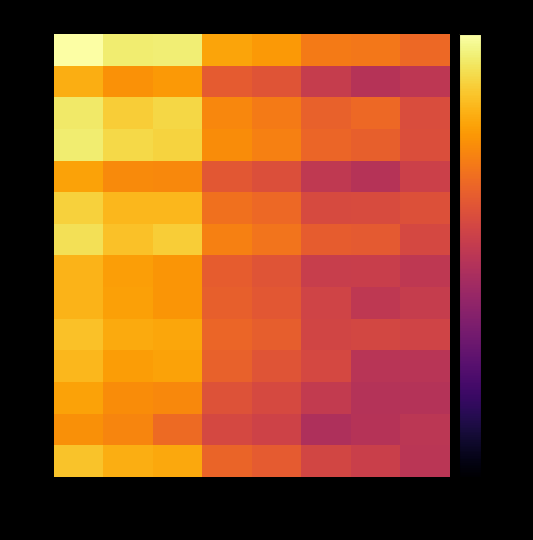

Reading left to right, transcribe all the data shown in this chart.

千葉市: 総数=0.0	男(生徒)=-3.1	女(生徒)=-3.0	本務教員総数=-12.0	本務教員男=-13.5	本務教員女=-17.4	兼務教員数=-18.0	本務職員数=-20.1
銚子市: 総数=-11.0	男(生徒)=-14.5	女(生徒)=-13.5	本務教員総数=-22.1	本務教員男=-23.4	本務教員女=-28.1	兼務教員数=-30.8	本務職員数=-29.6
市川市: 総数=-3.6	男(生徒)=-7.3	女(生徒)=-6.1	本務教員総数=-15.9	本務教員男=-17.4	本務教員女=-21.3	兼務教員数=-20.1	本務職員数=-24.7
船橋市: 総数=-3.1	男(生徒)=-5.7	女(生徒)=-6.5	本務教員総数=-15.2	本務教員男=-16.8	本務教員女=-20.5	兼務教員数=-21.5	本務職員数=-24.4
館山市: 総数=-12.4	男(生徒)=-15.3	女(生徒)=-15.6	本務教員総数=-22.9	本務教員男=-24.1	本務教員女=-29.1	兼務教員数=-30.8	本務職員数=-27.4
木更津市: 総数=-6.7	男(生徒)=-9.8	女(生徒)=-9.7	本務教員総数=-18.8	本務教員男=-20.0	本務教員女=-25.2	兼務教員数=-25.0	本務職員数=-24.0
松戸市: 総数=-4.8	男(生徒)=-8.5	女(生徒)=-7.3	本務教員総数=-16.8	本務教員男=-18.3	本務教員女=-22.0	兼務教員数=-22.4	本務職員数=-25.6
野田市: 総数=-10.3	男(生徒)=-12.8	女(生徒)=-13.9	本務教員総数=-22.0	本務教員男=-23.3	本務教員女=-27.9	兼務教員数=-27.8	本務職員数=-29.5
茂原市: 総数=-10.1	男(生徒)=-12.5	女(生徒)=-13.9	本務教員総数=-21.4	本務教員男=-22.9	本務教員女=-26.6	兼務教員数=-29.4	本務職員数=-28.2
成田市: 総数=-8.7	男(生徒)=-11.4	女(生徒)=-11.9	本務教員総数=-20.4	本務教員男=-21.7	本務教員女=-26.4	兼務教員数=-25.9	本務職員数=-26.7
佐倉市: 総数=-9.7	男(生徒)=-13.1	女(生徒)=-12.3	本務教員総数=-21.2	本務教員男=-23.2	本務教員女=-25.6	兼務教員数=-30.2	本務職員数=-30.2
東金市: 総数=-12.3	男(生徒)=-15.0	女(生徒)=-15.5	本務教員総数=-23.7	本務教員男=-25.4	本務教員女=-28.7	兼務教員数=-30.9	本務職員数=-30.9
旭市: 総数=-14.6	男(生徒)=-16.1	女(生徒)=-19.9	本務教員総数=-25.7	本務教員男=-26.9	本務教員女=-32.0	兼務教員数=-30.8	本務職員数=-29.9
習志野市: 総数=-8.3	男(生徒)=-10.9	女(生徒)=-11.7	本務教員総数=-20.7	本務教員男=-22.1	本務教員女=-26.2	兼務教員数=-27.5	本務職員数=-30.1